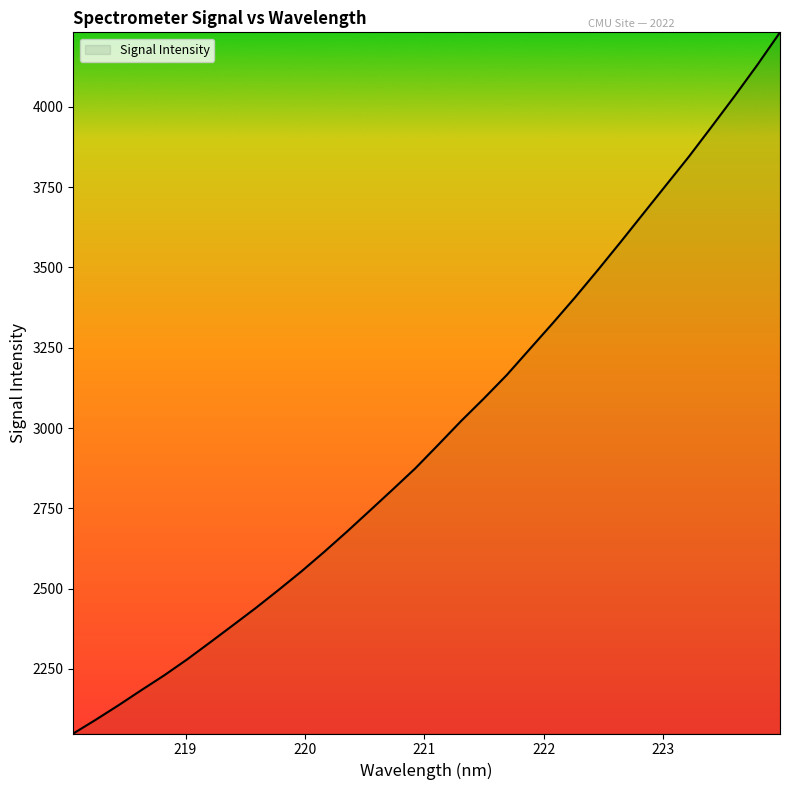

What is the minimum value shown in the chart?

2049.0